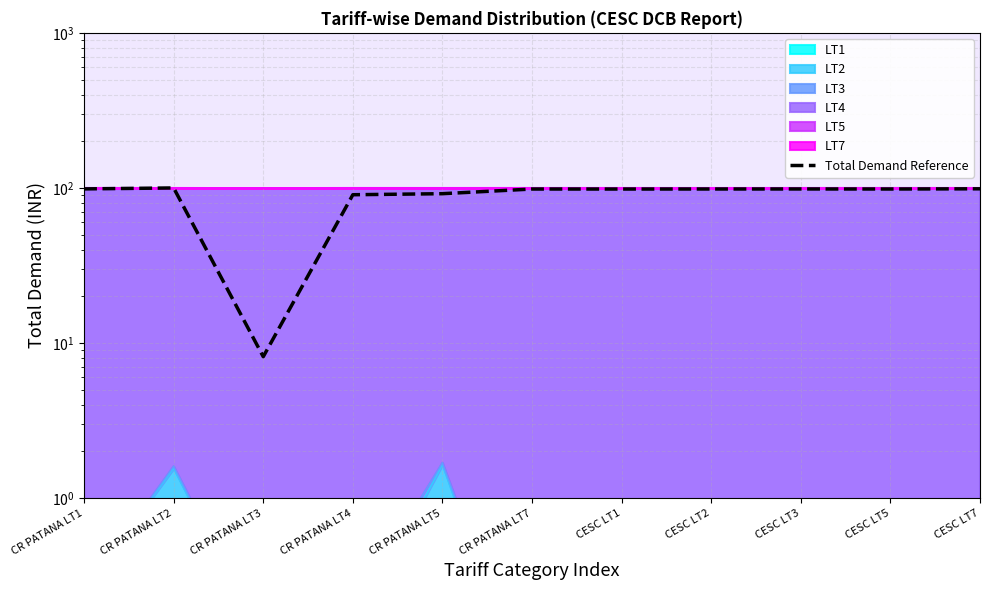

Where is the data nearest to the value 54?

CR PATANA LT4